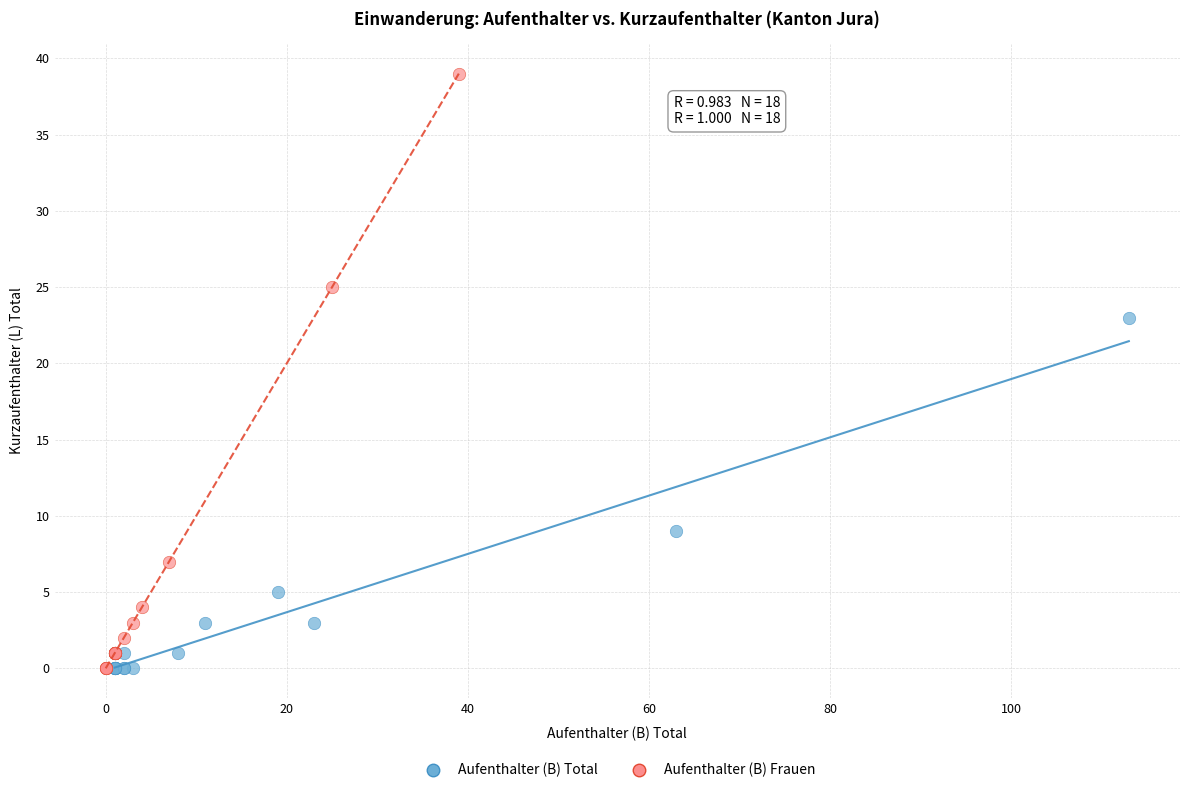

Which series contains the highest Y value?

Aufenthalter (B) Frauen